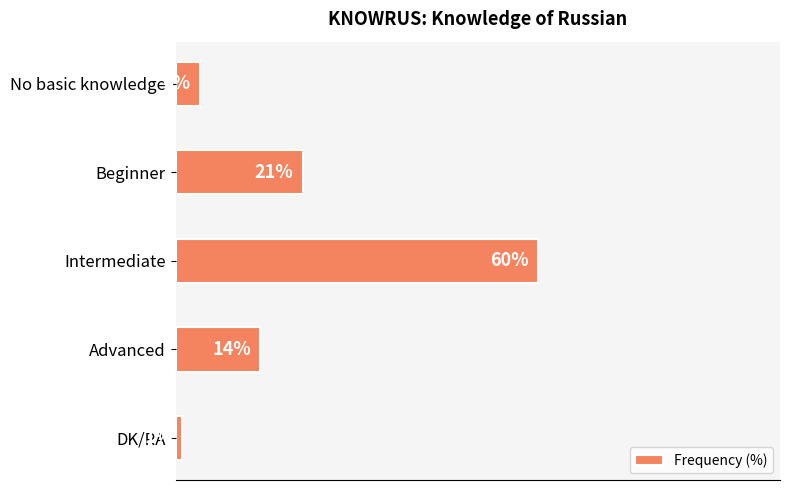

Where is the data nearest to the value 30?

Beginner